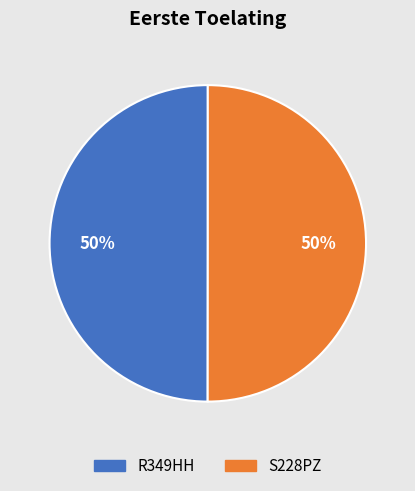

Do S228PZ and R349HH together represent more than half of the pie?

Yes